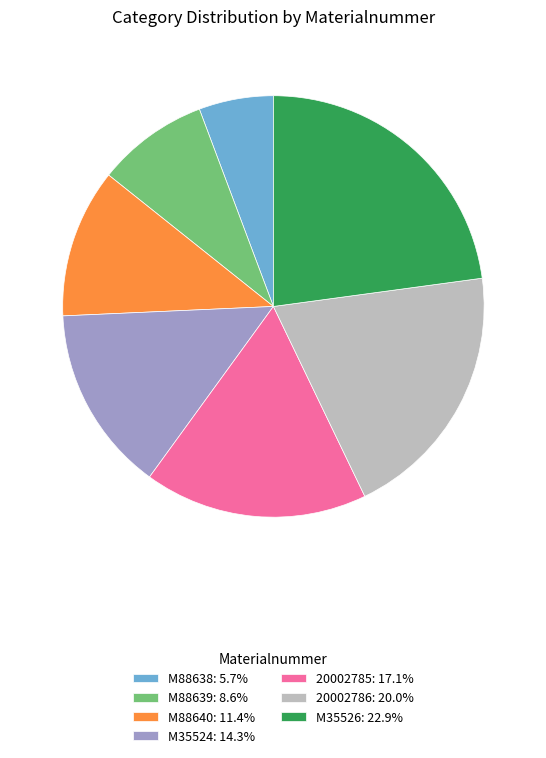

Rank the categories by value from lowest to highest.

M88638, M88639, M88640, M35524, 20002785, 20002786, M35526